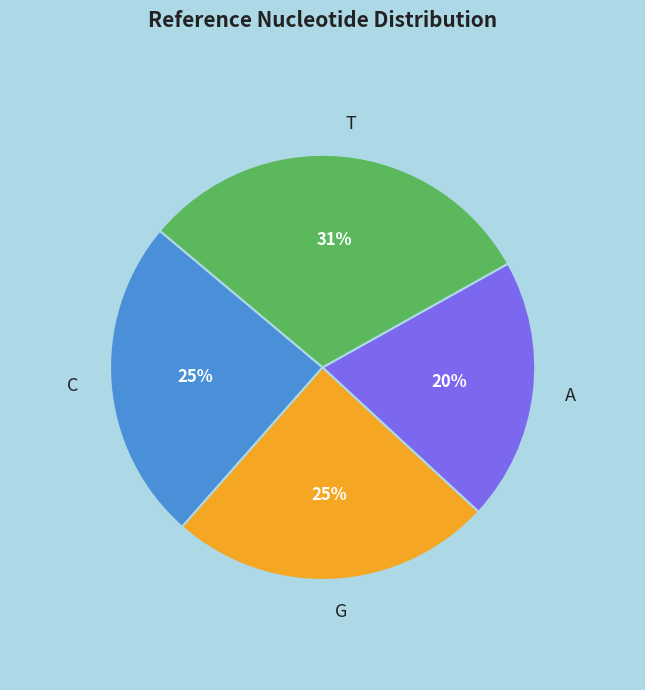

Is the sum of T and G greater than half?

Yes